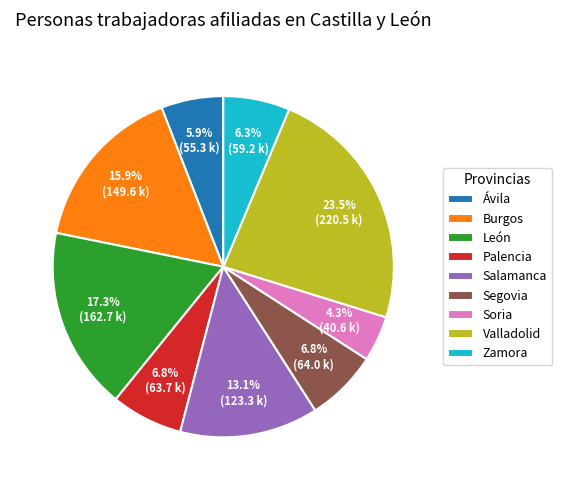

Is it true that Salamanca is 19% of the pie?

False